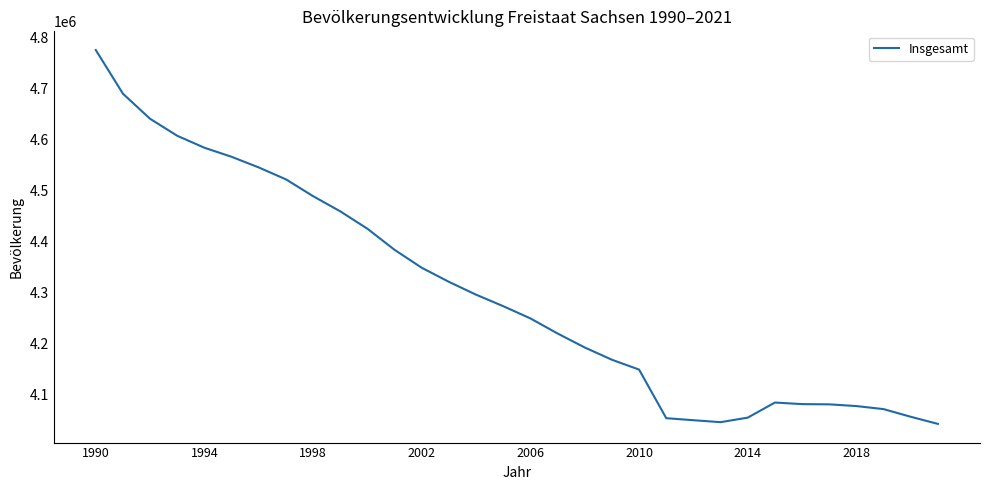

What is the minimum value shown in the chart?

4043002